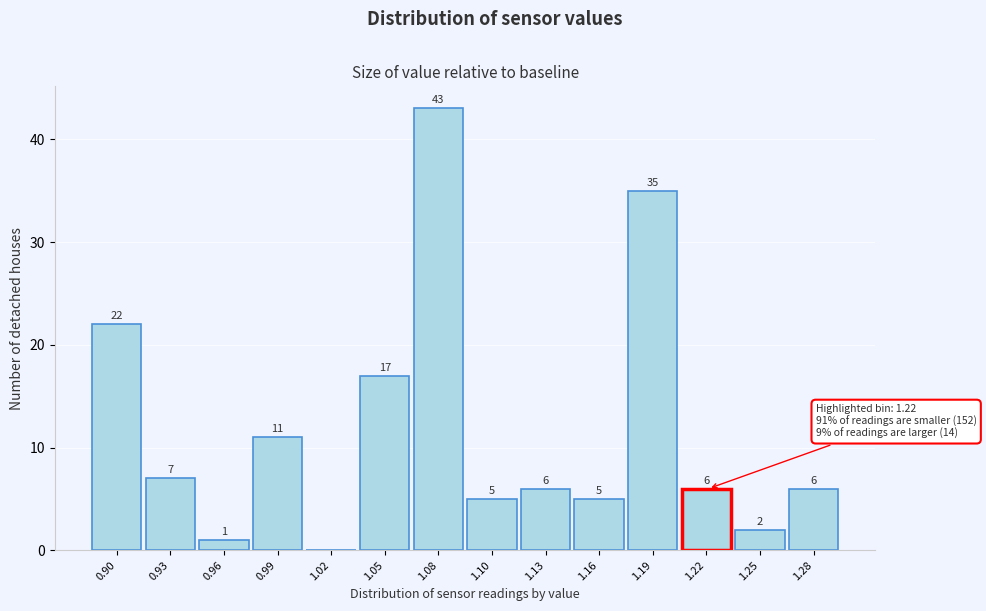

Reading left to right, extract all data points from this chart.

0.90=22	0.93=7	0.96=1	0.99=11	1.02=0	1.05=17	1.08=43	1.10=5	1.13=6	1.16=5	1.19=35	1.22=6	1.25=2	1.28=6